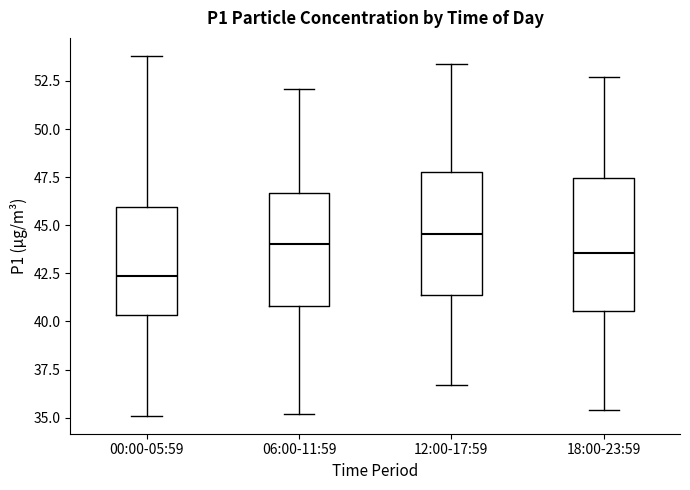

Which box's median line is the highest?

12:00-17:59